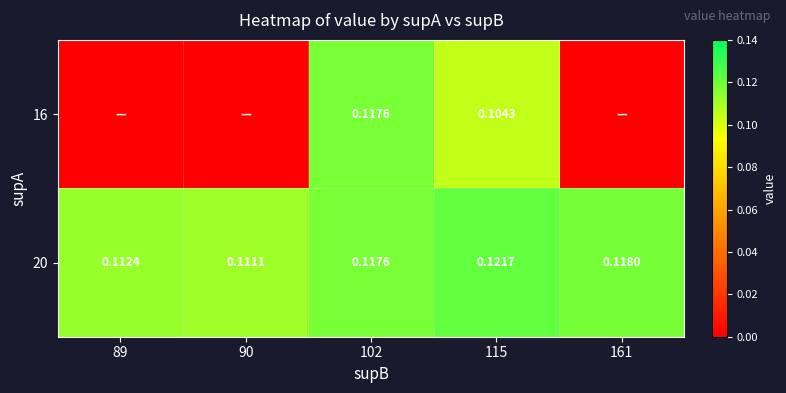

Between 161 and 102, which is larger?

102